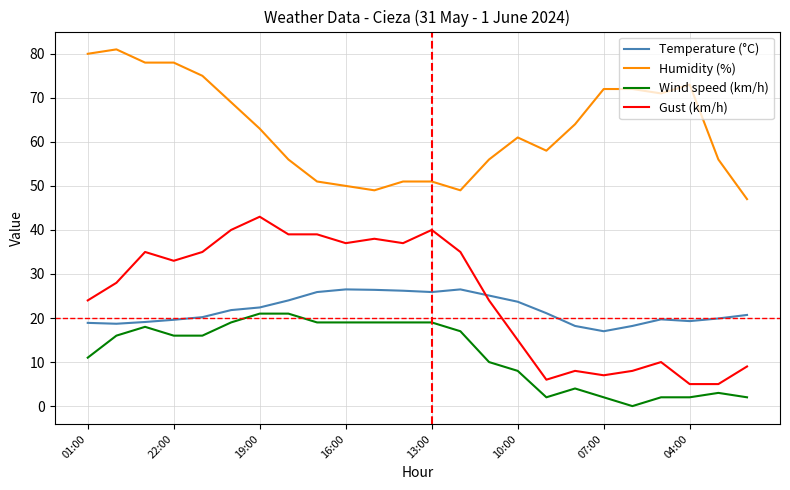

List the series in order of their peak value, lowest first.

Wind speed (km/h), Temperature (°C), Gust (km/h), Humidity (%)